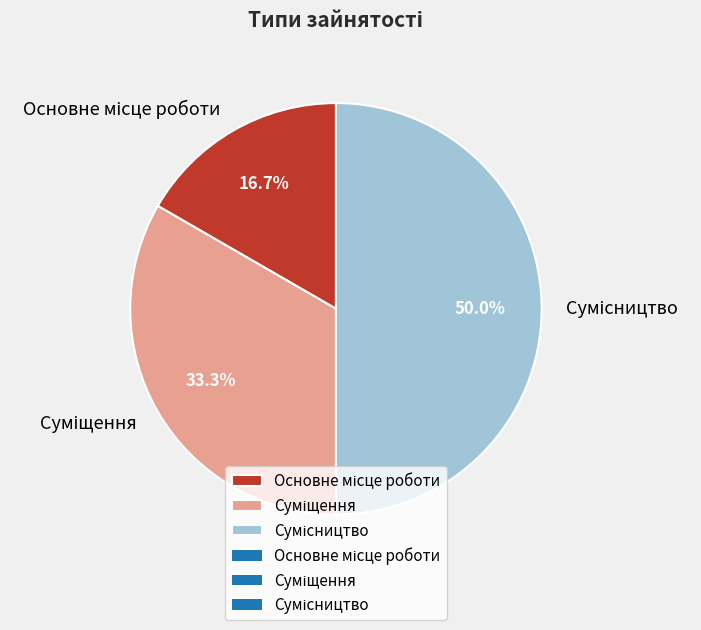

Is it true that Сумісництво is 50% of the pie?

True